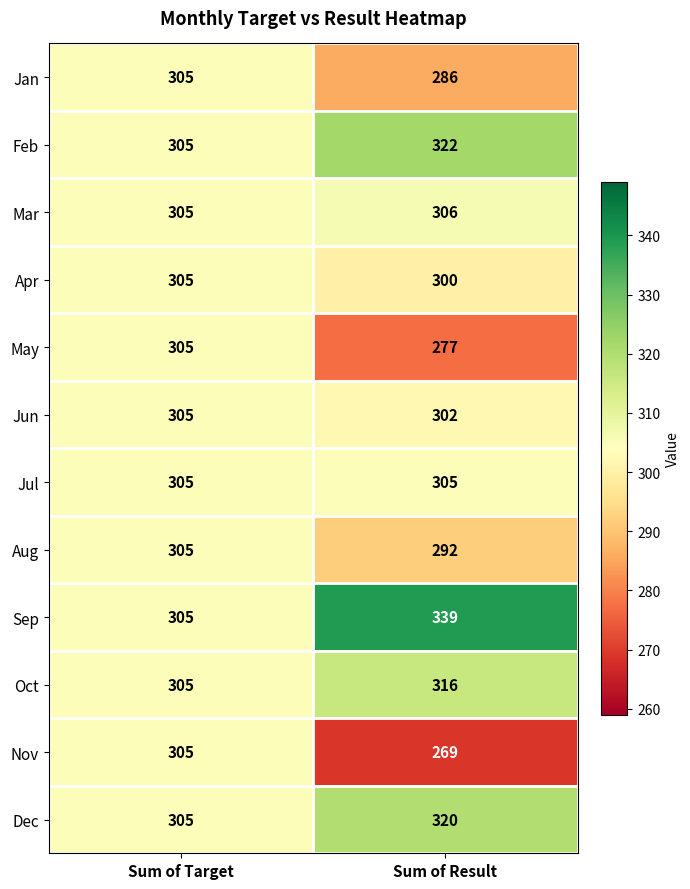

Reading left to right, what are all the values shown in this chart?

Jan: 305	286
Feb: 305	322
Mar: 305	306
Apr: 305	300
May: 305	277
Jun: 305	302
Jul: 305	305
Aug: 305	292
Sep: 305	339
Oct: 305	316
Nov: 305	269
Dec: 305	320